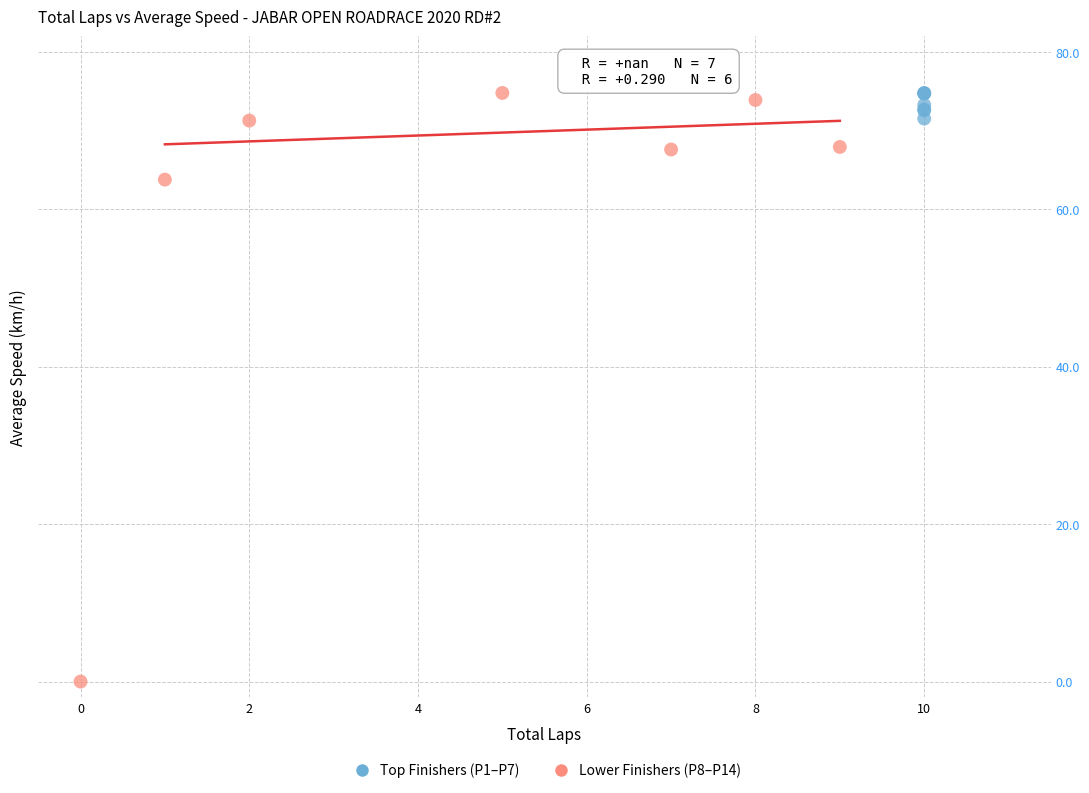

Which series contains the lowest Y value?

Lower Finishers (P8–P14)